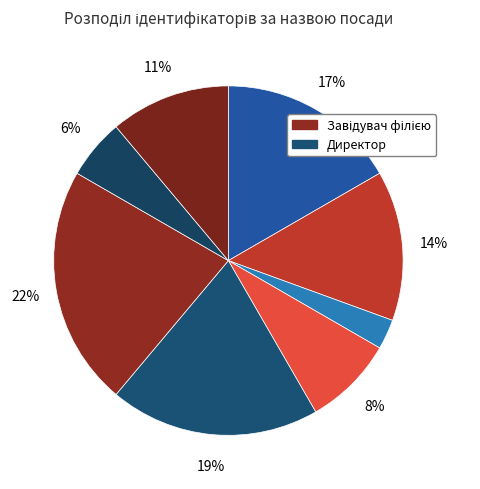

How many slices are in this pie chart?

8